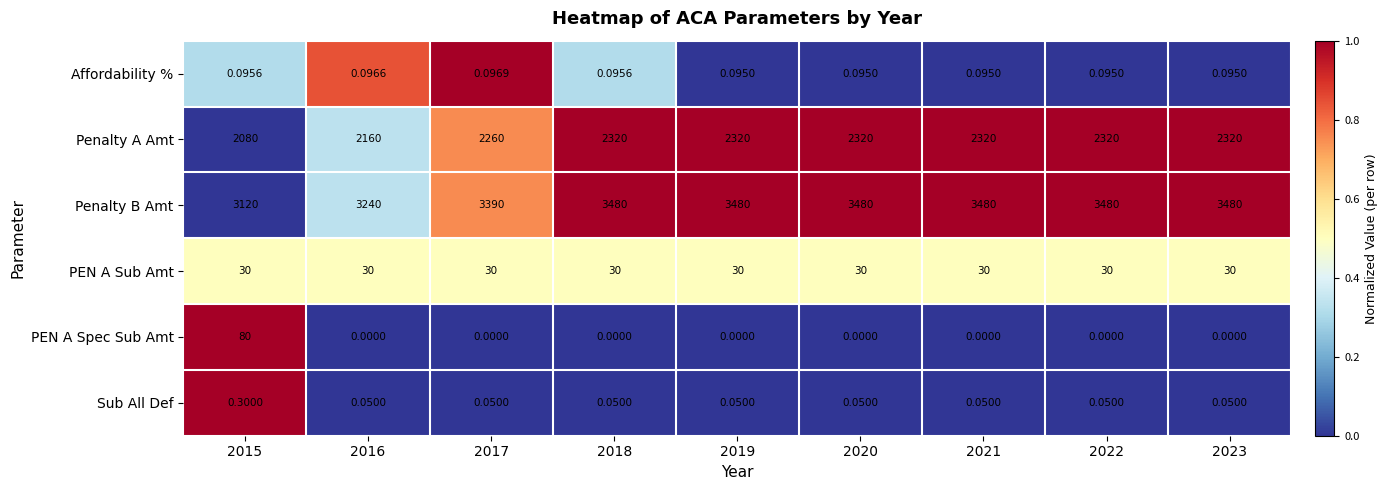

Which series has the largest total across all categories?

Penalty B Amt